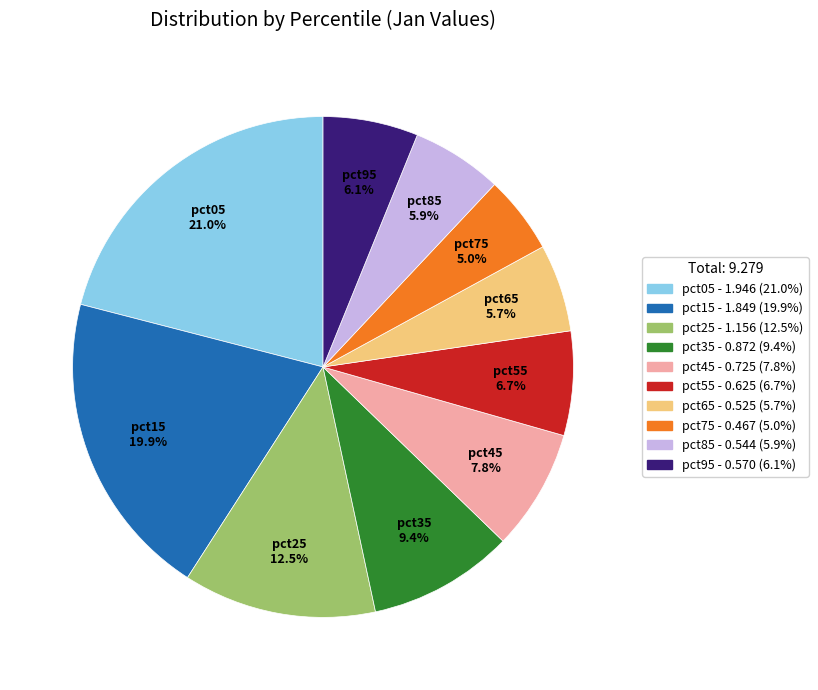

Which category has the smallest portion of the pie?

pct75